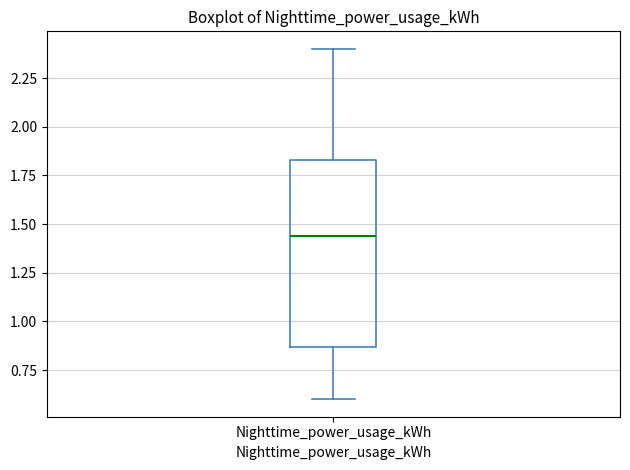

Where is the upper edge of the box for Nighttime_power_usage_kWh on the y-axis? The values are not printed on the chart, so give them approximately, as read against the axis.

1.85